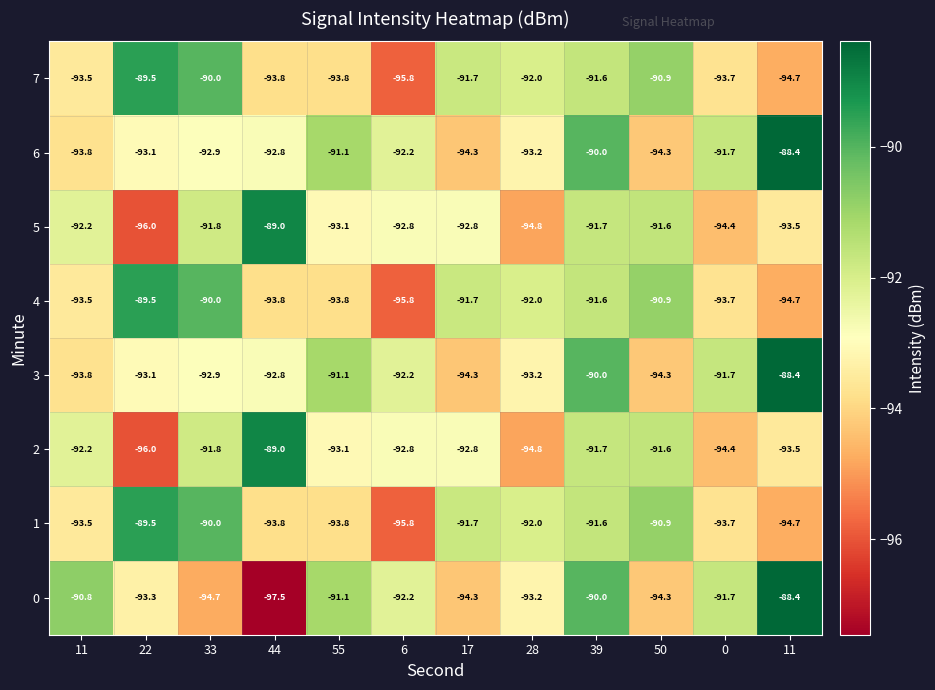

Count the number of data series in this chart.

8